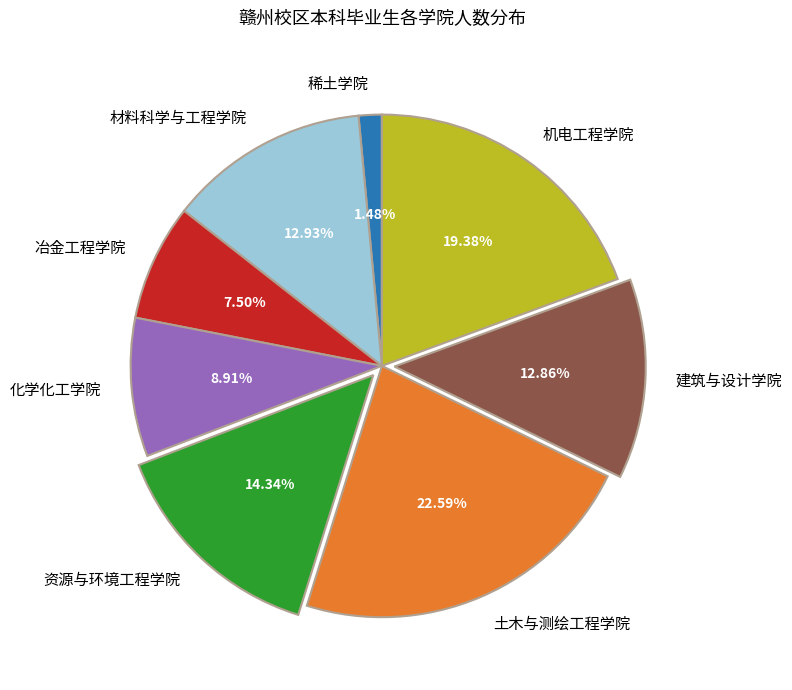

Does 资源与环境工程学院 represent more than half of the total?

No